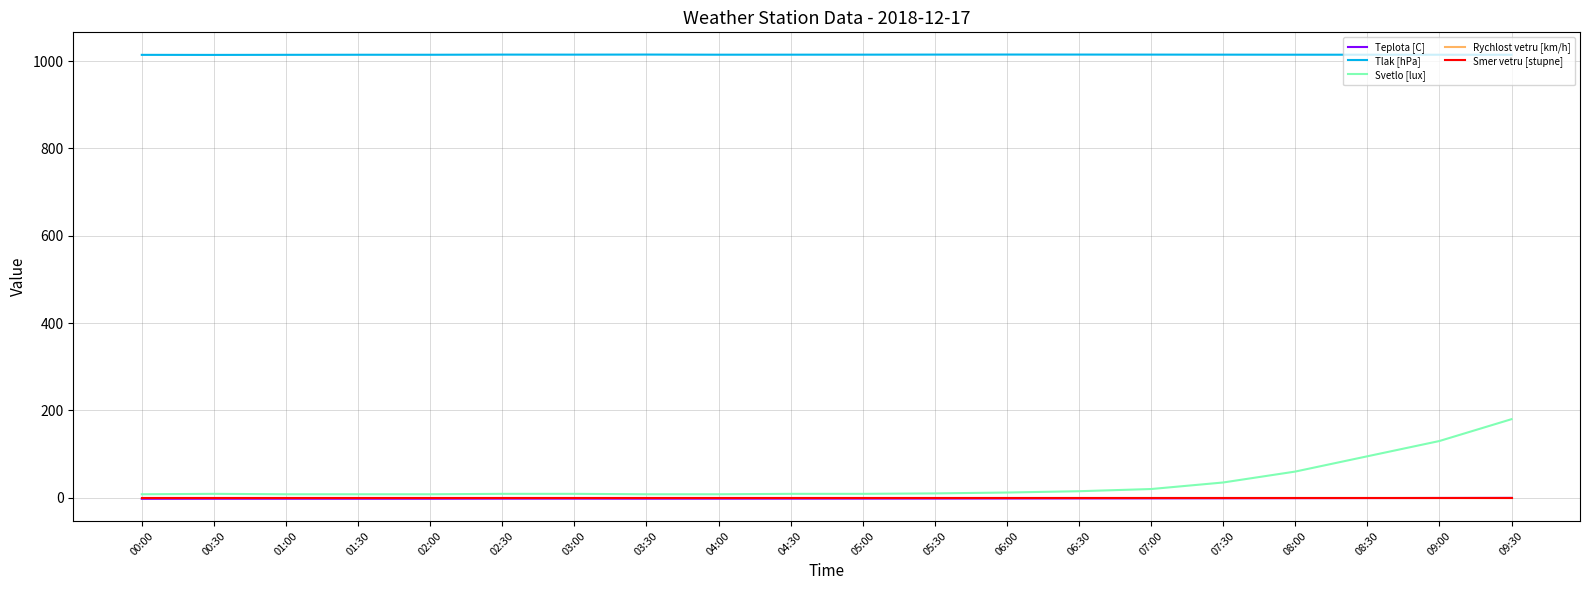

What is the difference between the second highest and second lowest values in the Svetlo [lux] series?

122.0